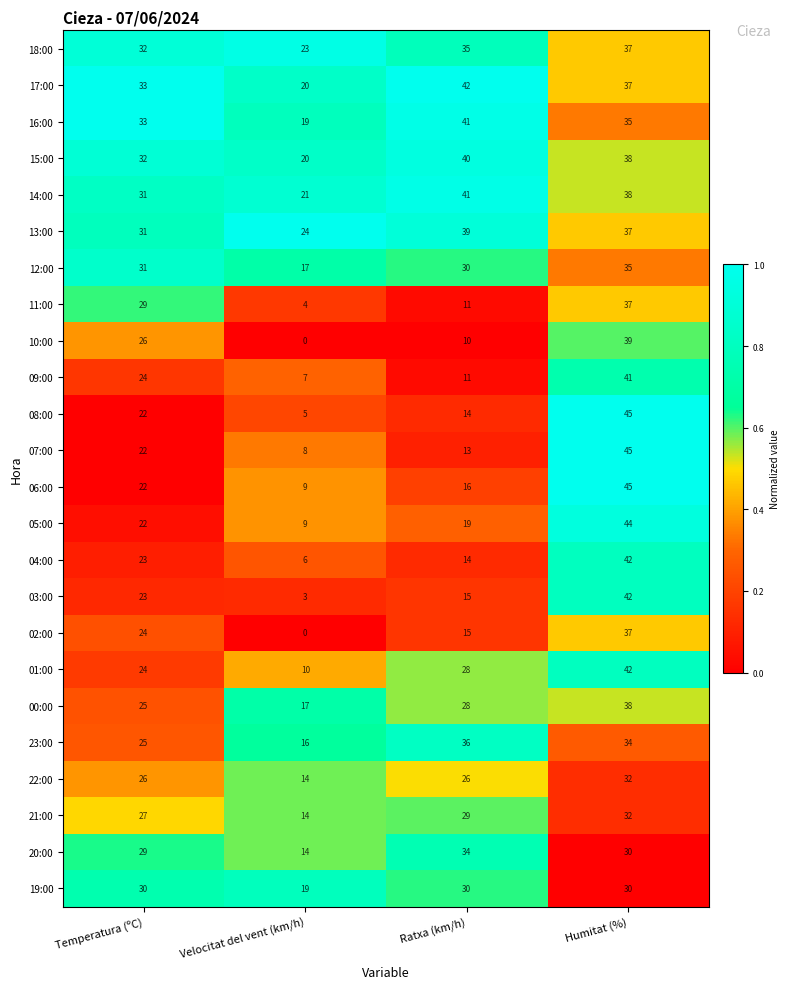

Which series has the largest range (max minus min)?

08:00